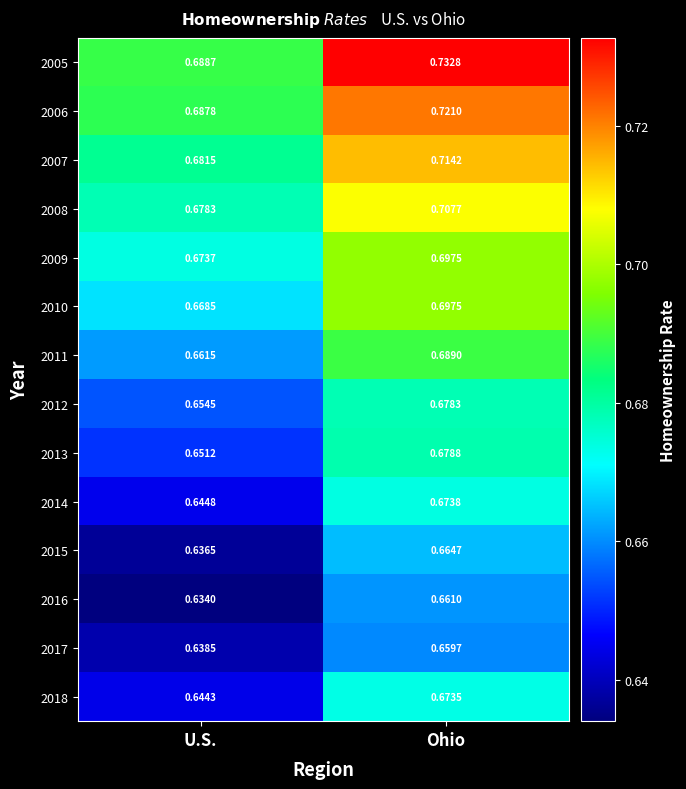

At which category does the chart reach its minimum across all series?

U.S.